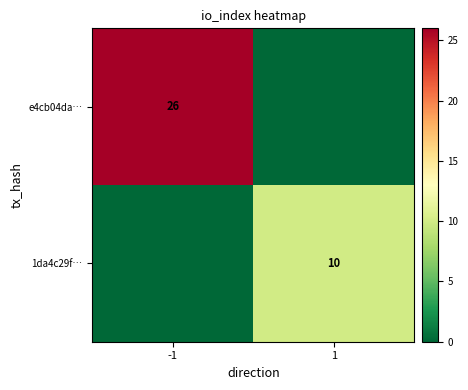

The e4cb04da… series shows 26 at -1. True or false?

True